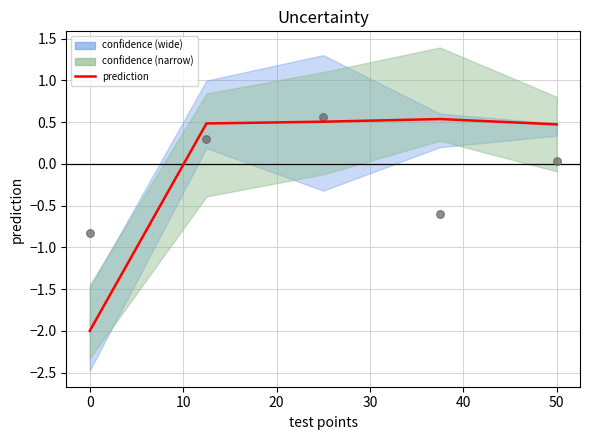

What is the total value across all series at 50?

0.5